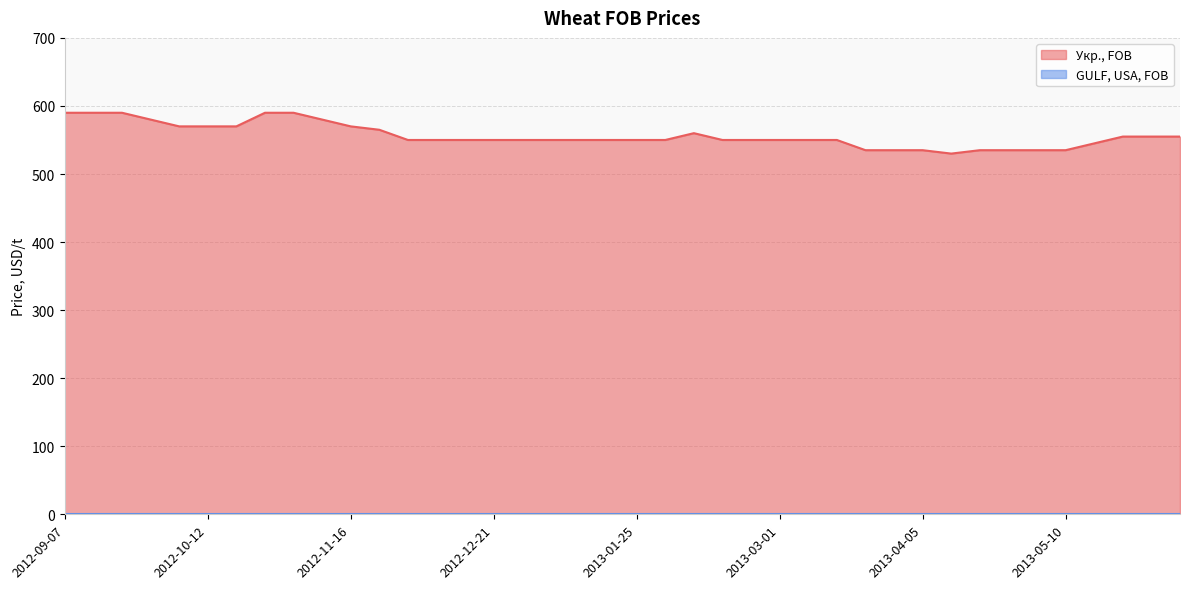

At which label does the data first exceed 550?

2012-09-07